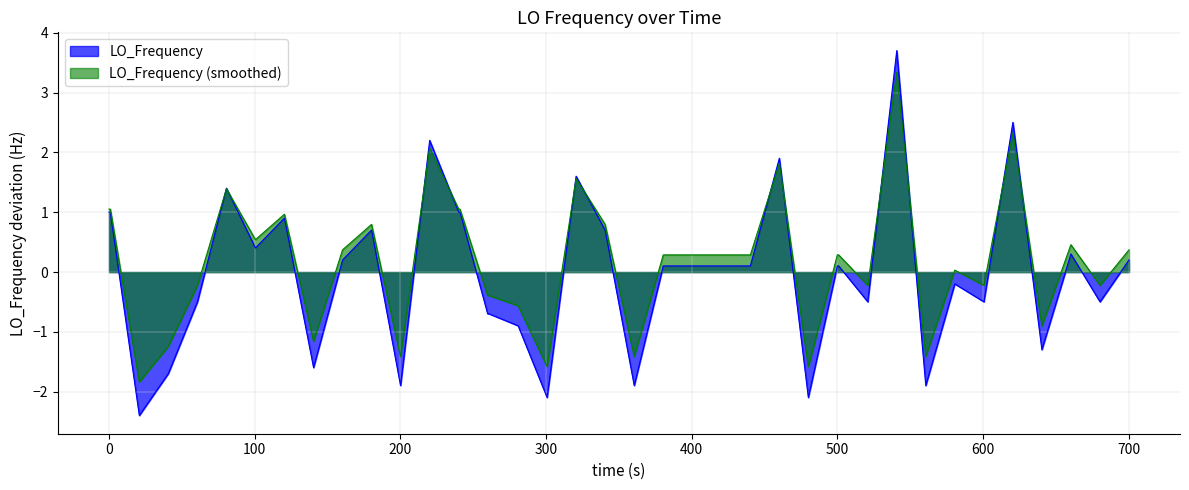

What is the minimum value shown in the chart?

-2.4